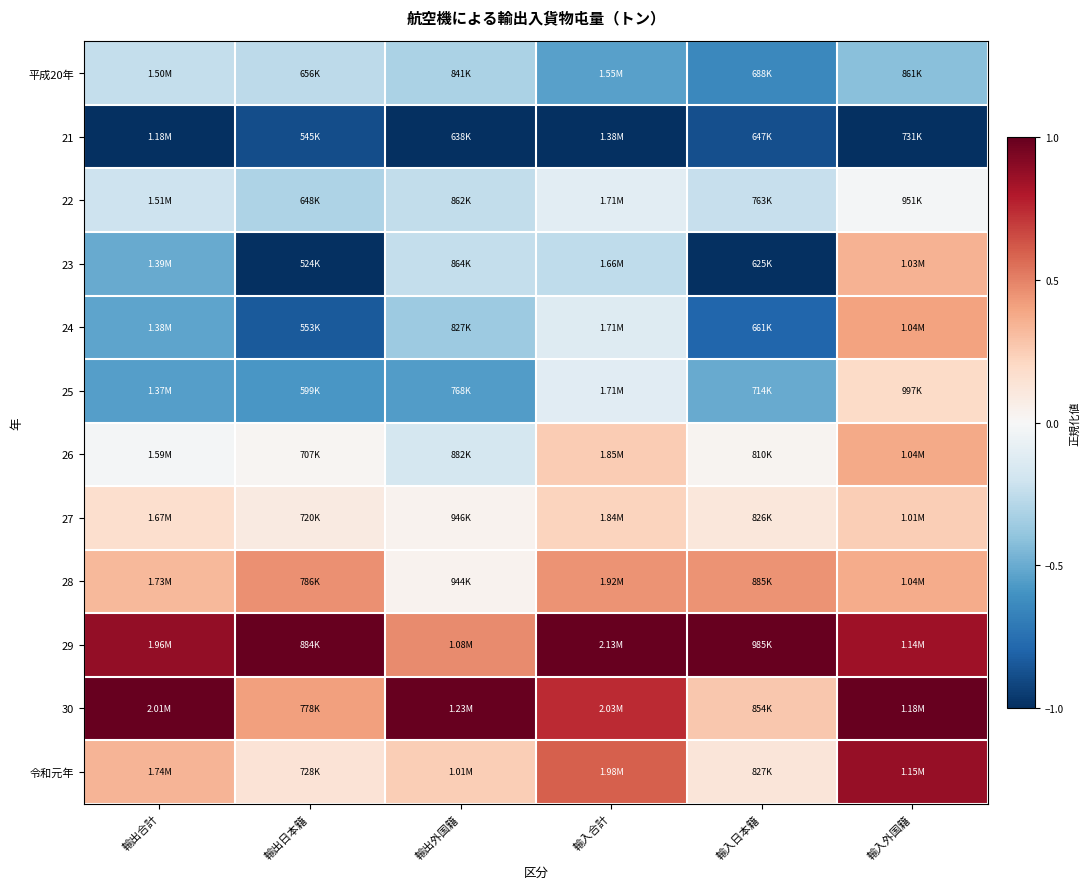

What is the spread (max minus min) of values at 輸入外国籍?

2.0